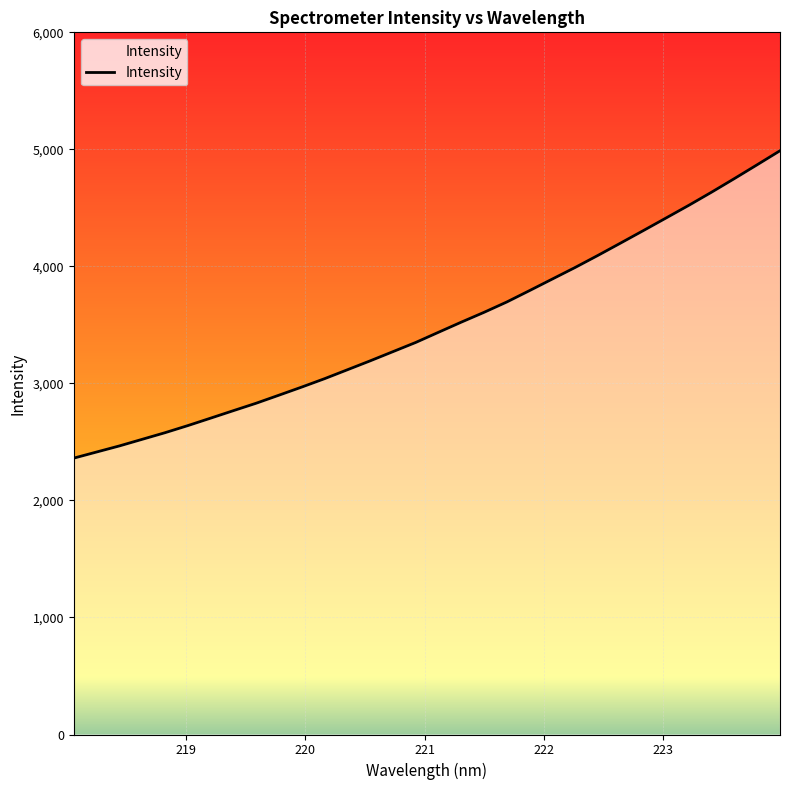

What is the difference between the maximum and minimum values?

2626.5